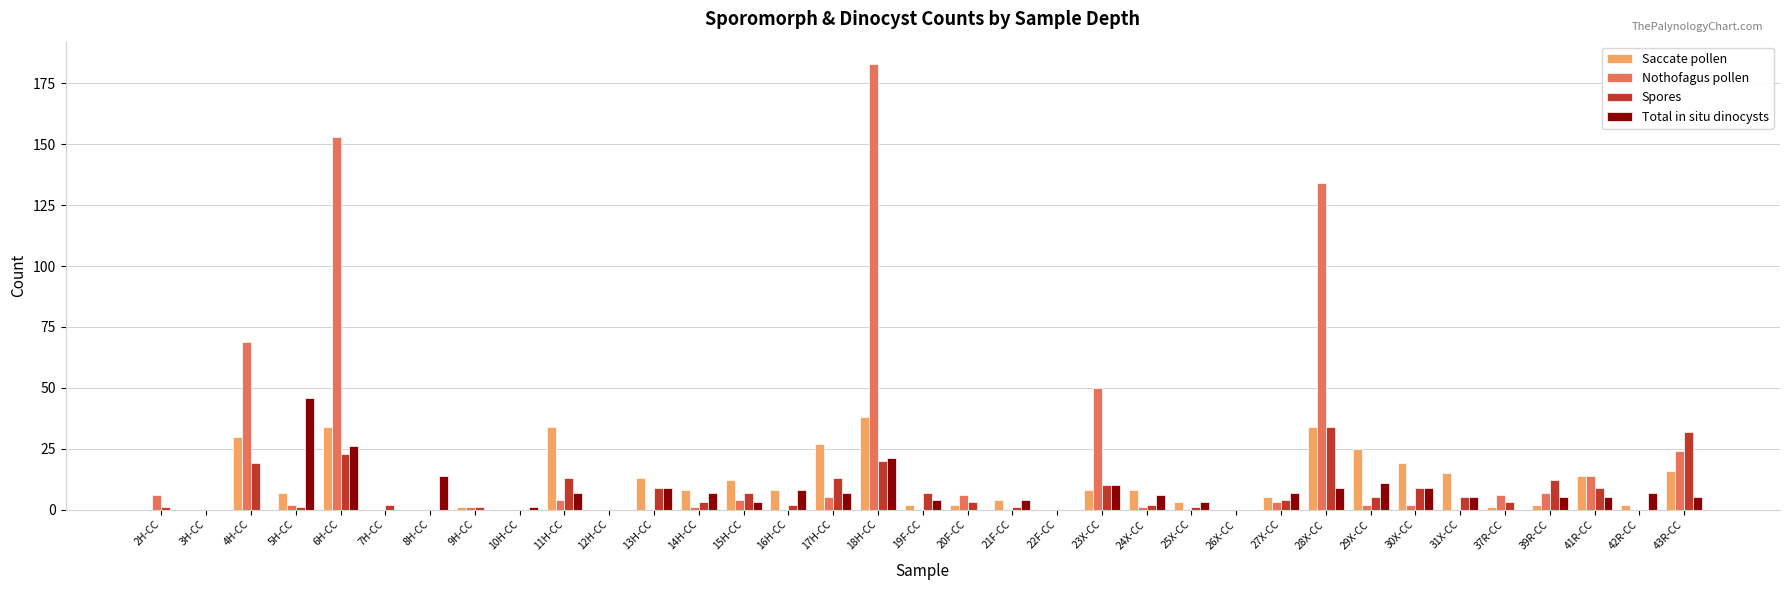

Between 7H-CC and 29X-CC, which series saw the biggest shift?

Saccate pollen